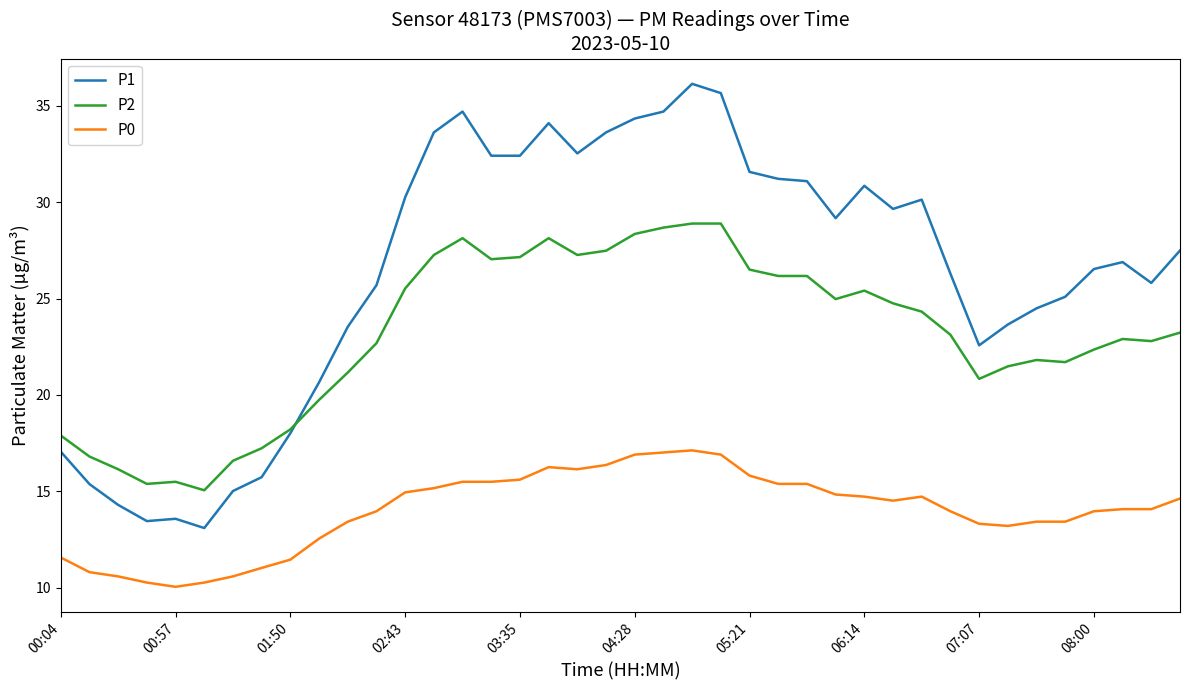

Rank the series by their average value, from lowest to highest.

P0, P2, P1